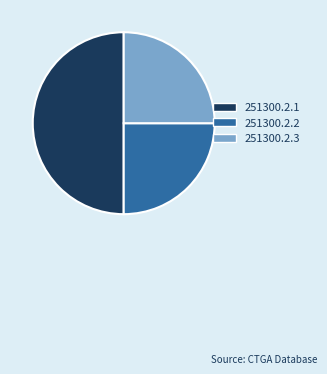

Which category has the biggest portion of the pie?

251300.2.1